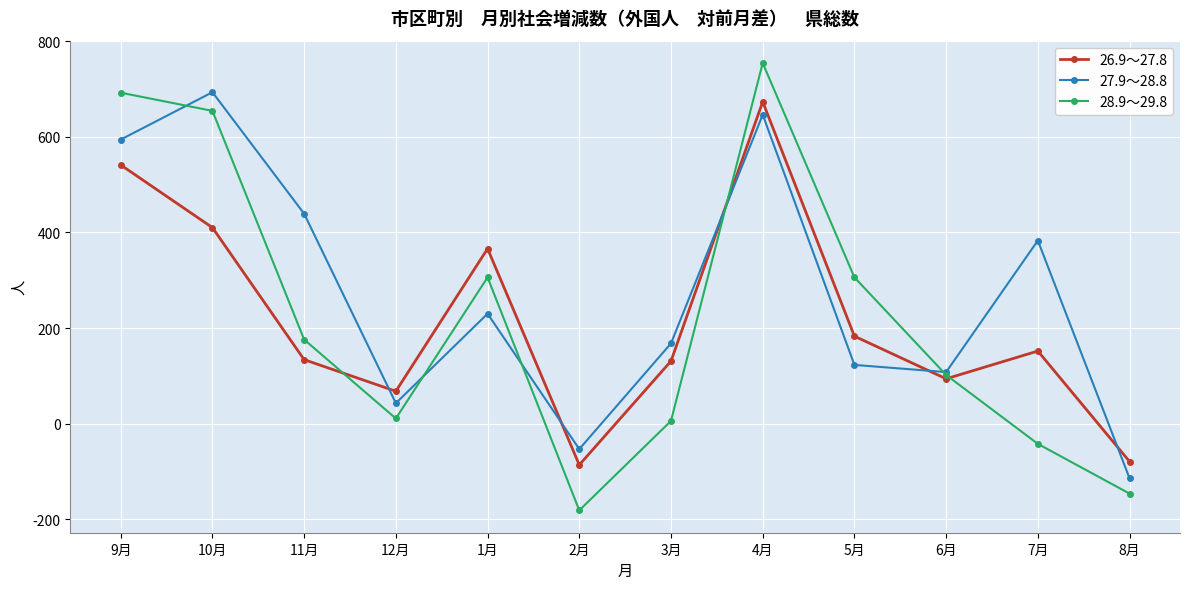

Rank the series by their maximum value, from highest to lowest.

28.9～29.8, 27.9～28.8, 26.9～27.8